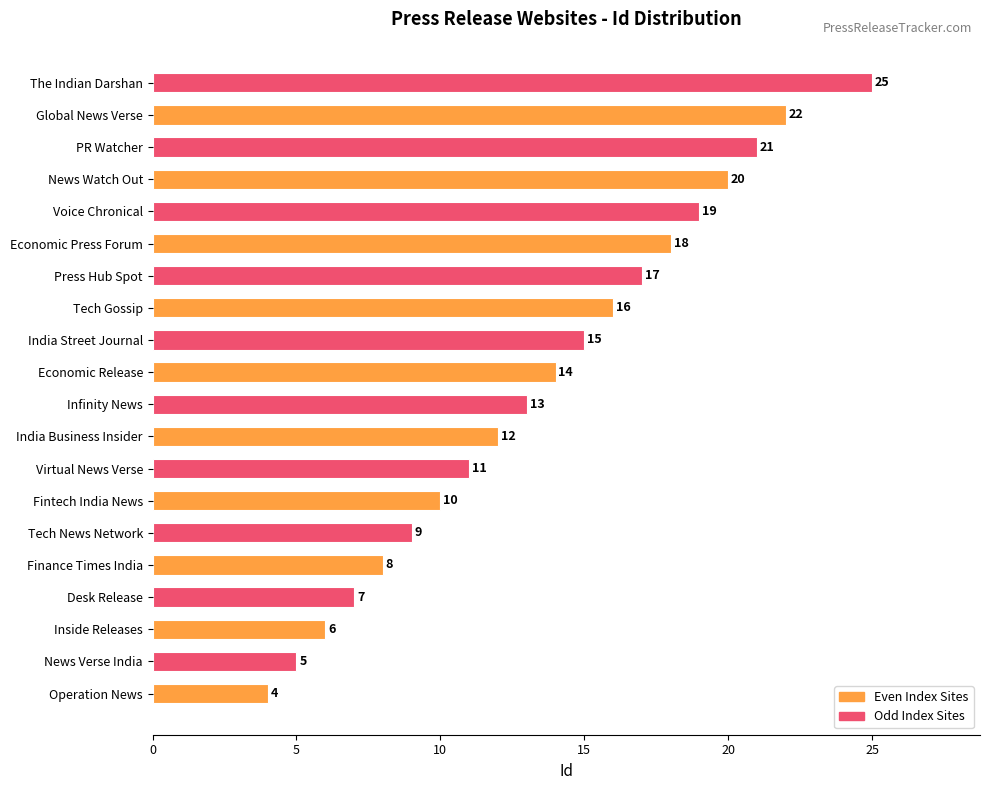

What is the difference between the maximum and minimum values?

21